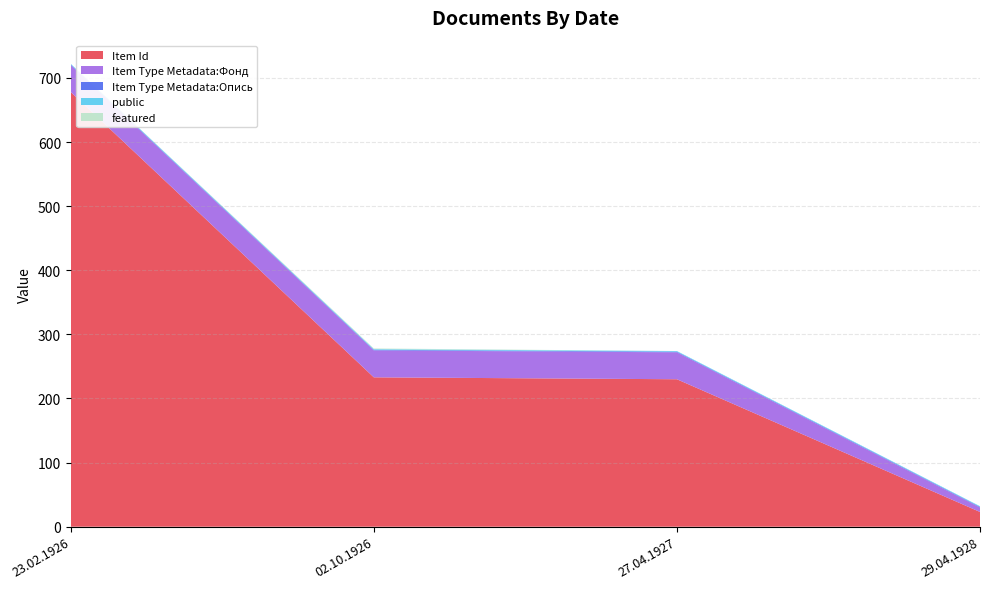

Reading left to right, what are all the values shown in this chart?

Item Id: 678	233	230	23
Item Type Metadata:Фонд: 42	42	42	7
Item Type Metadata:Опись: 1	1	1	1
public: 1	1	1	1
featured: 0	1	0	0